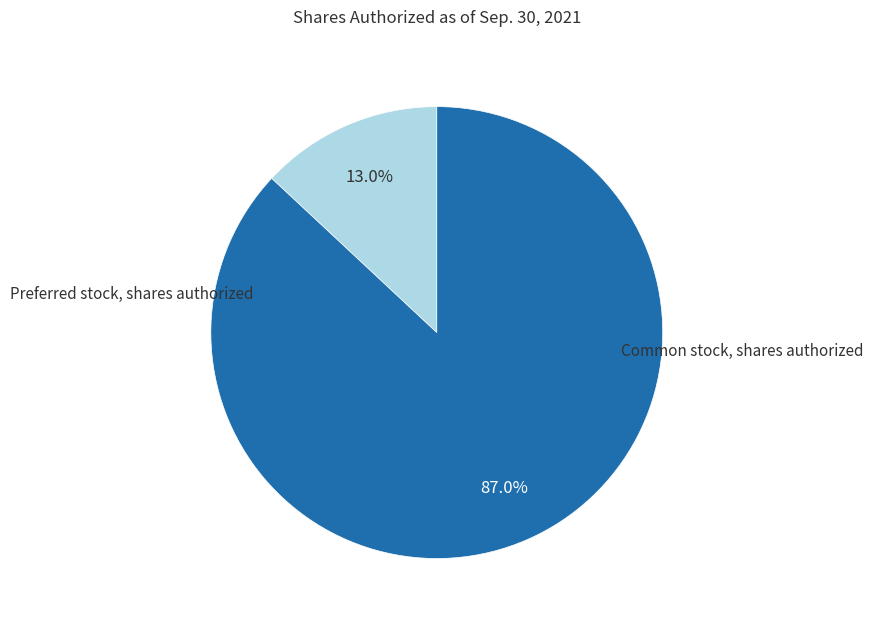

Is there a majority slice in this chart?

Yes